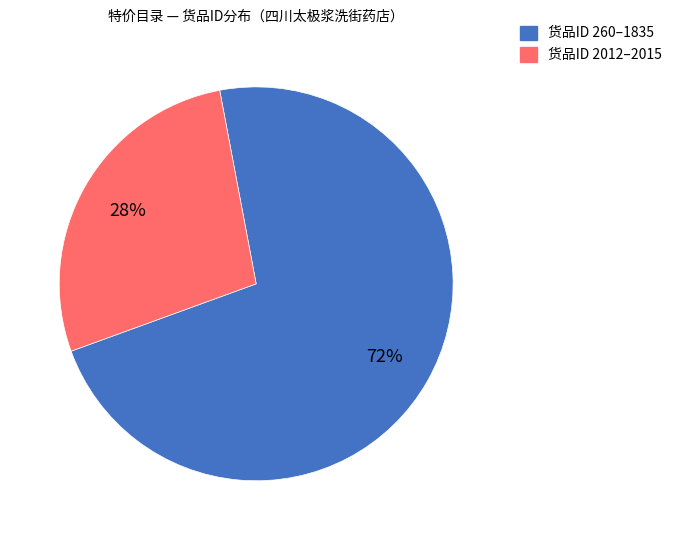

Is there a majority slice in this chart?

Yes